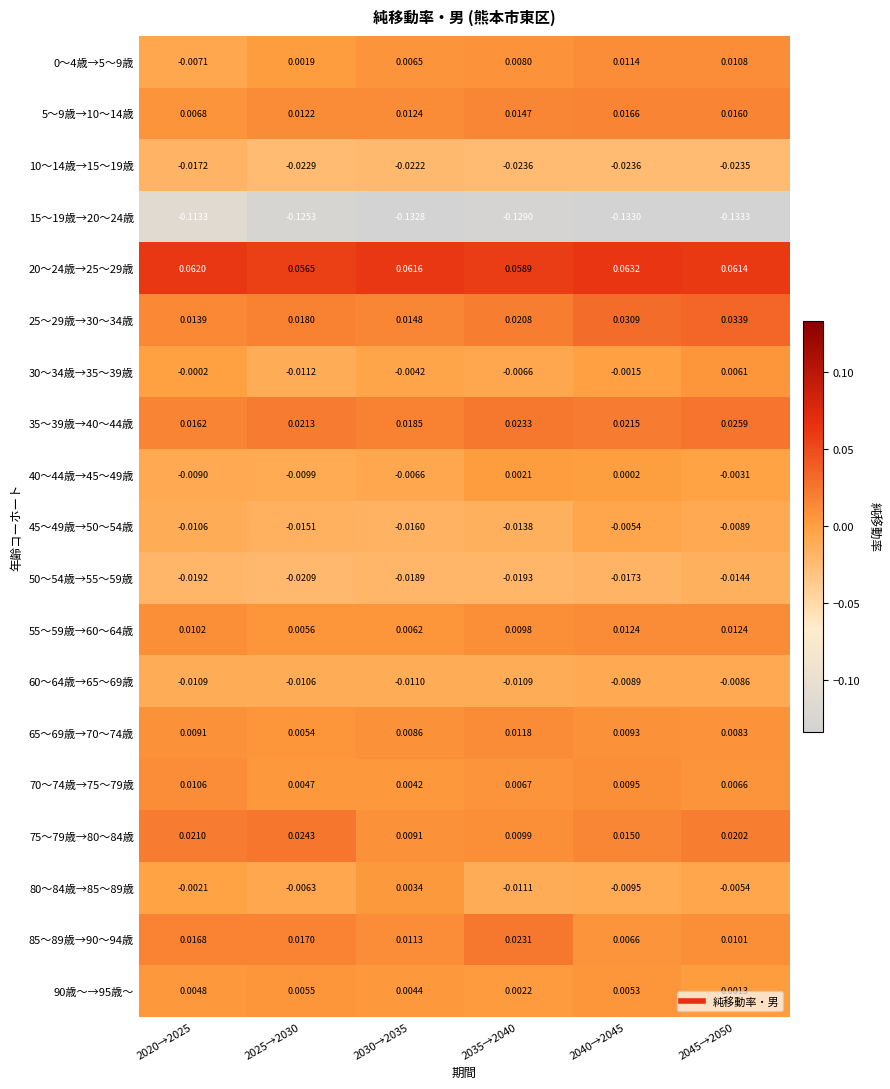

Which series changed the most between 2025→2030 and 2045→2050?

30～34歳→35～39歳